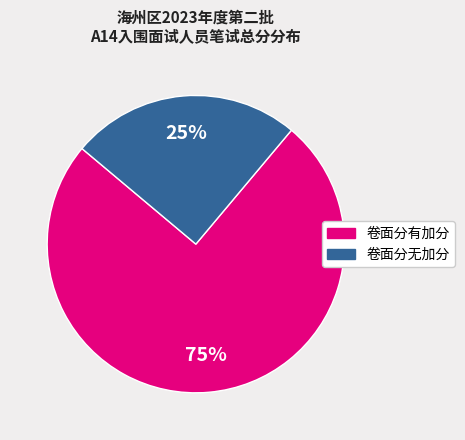

To the nearest percent, what is the average slice percentage?

50%